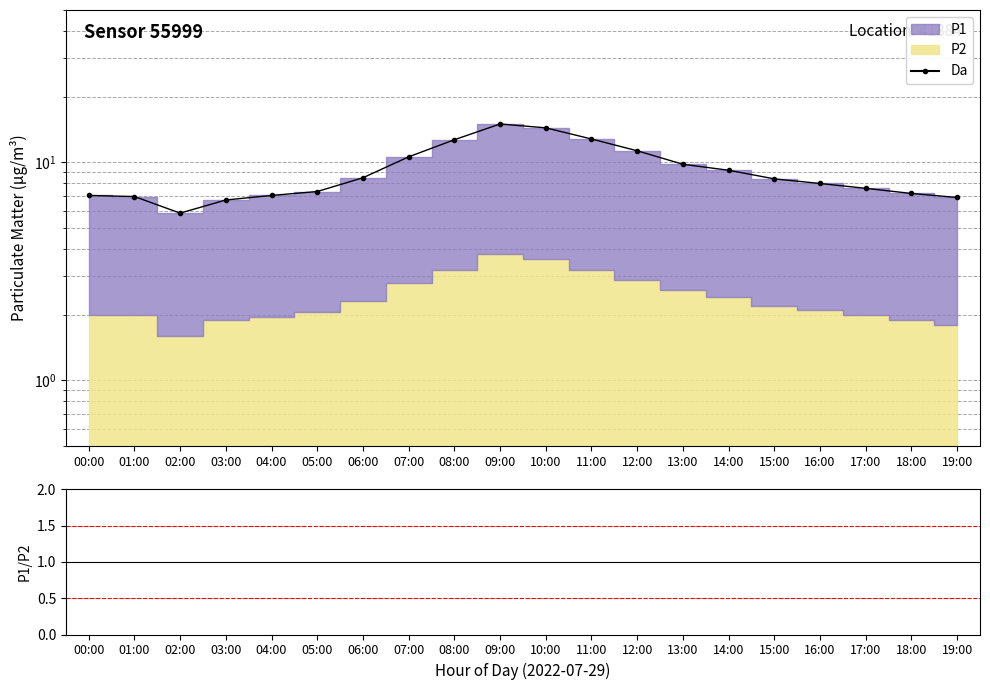

Reading left to right, transcribe all the data shown in this chart.

00:00=7.0	01:00=7.0	02:00=5.8	03:00=6.7	04:00=7.0	05:00=7.3	06:00=8.5	07:00=10.6	08:00=12.7	09:00=15.0	10:00=14.4	11:00=12.8	12:00=11.3	13:00=9.8	14:00=9.2	15:00=8.4	16:00=8.0	17:00=7.6	18:00=7.2	19:00=6.9